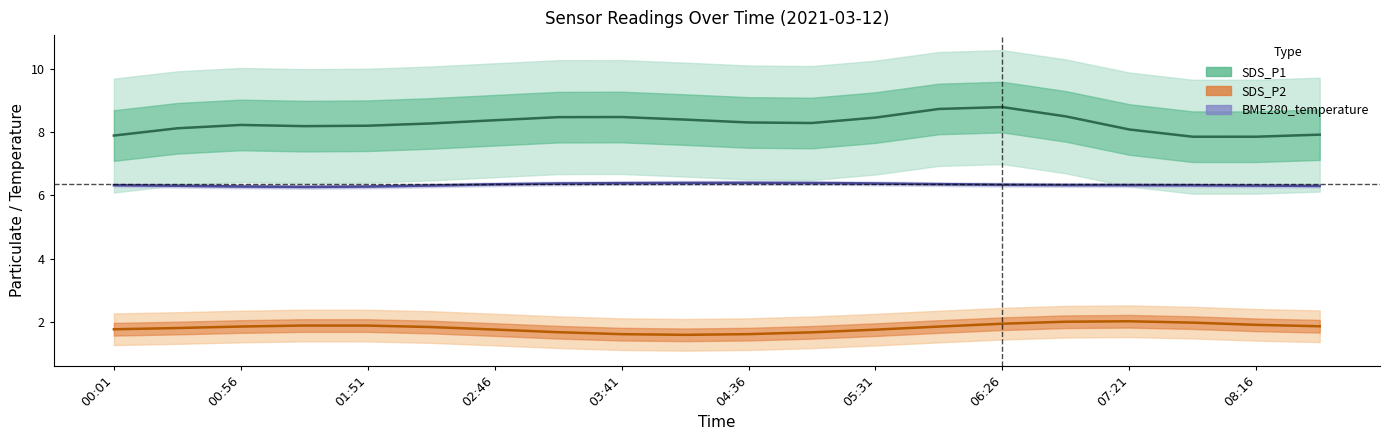

True or false: SDS_P1 has more than 0 points higher than both neighbors.

True